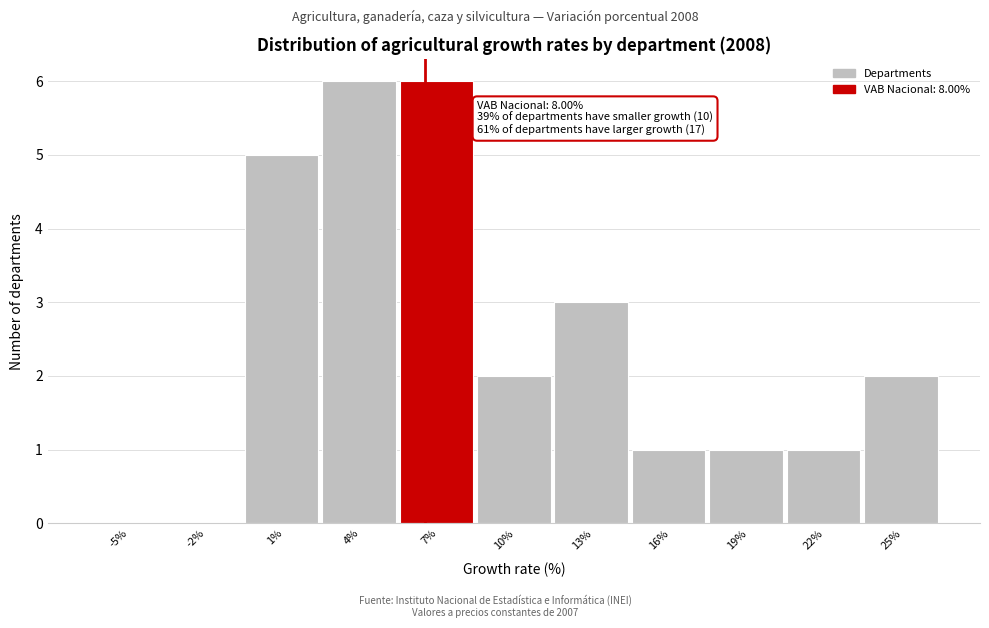

Reading left to right, extract all data points from this chart.

-5%=0	-2%=0	1%=5	4%=6	7%=6	10%=2	13%=3	16%=1	19%=1	22%=1	25%=2